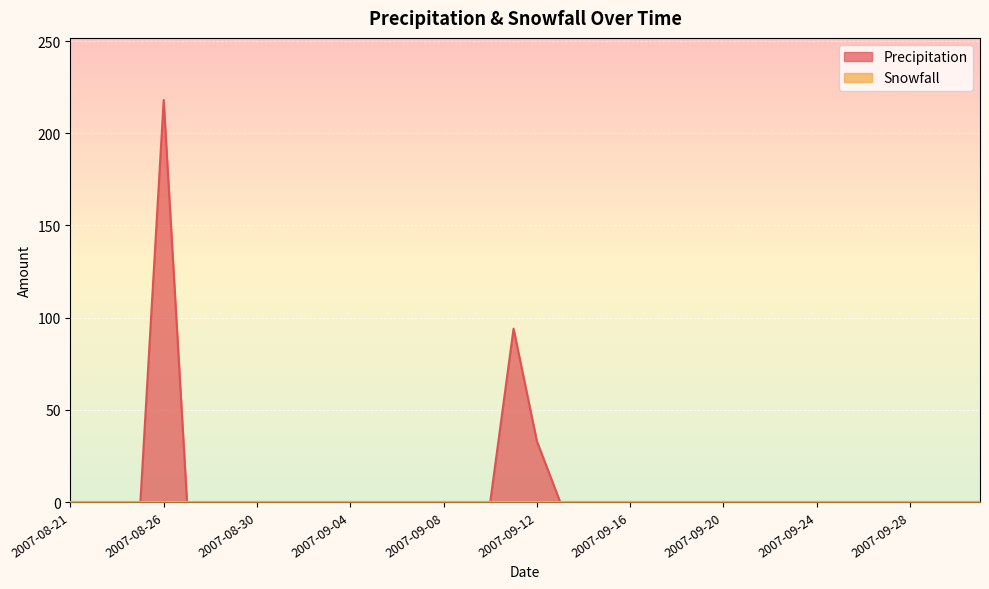

Does the chart display data point markers on the line(s)?

No